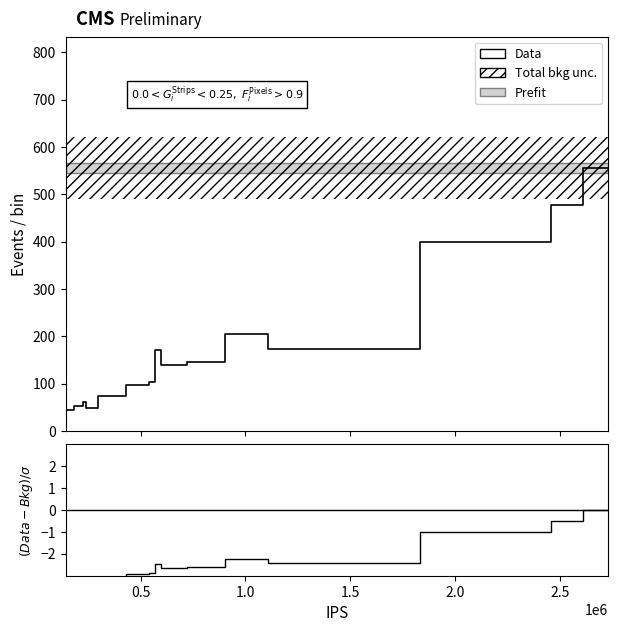

What is the value of the (Data-Bkg)/sigma point at the 6th from the left?

-2.9